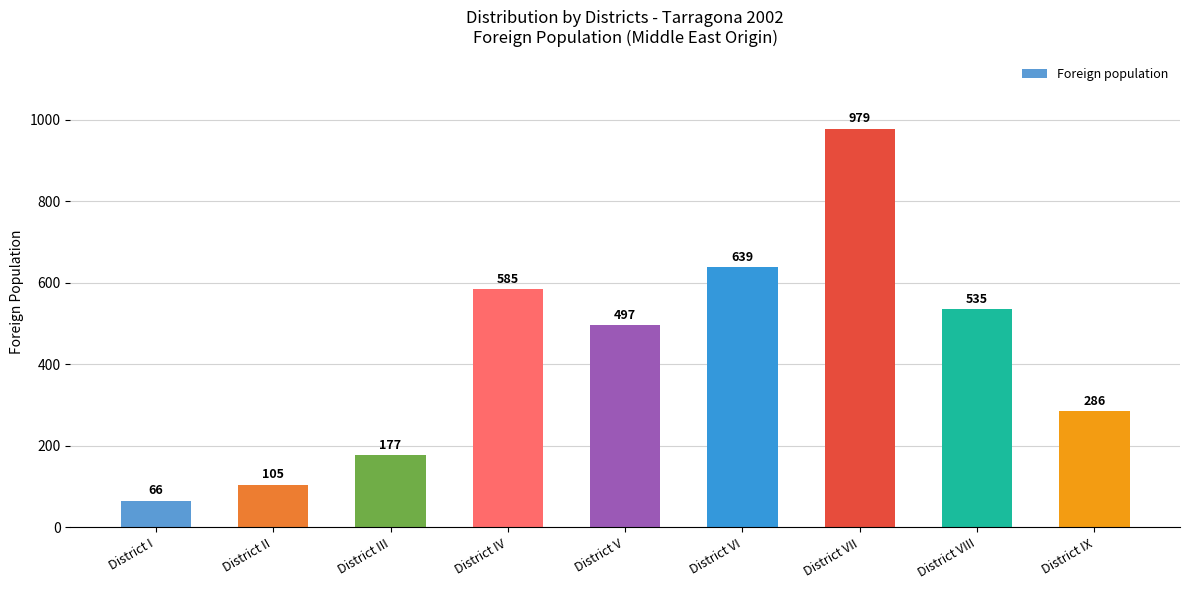

Where is the data nearest to the value 522?

District VIII